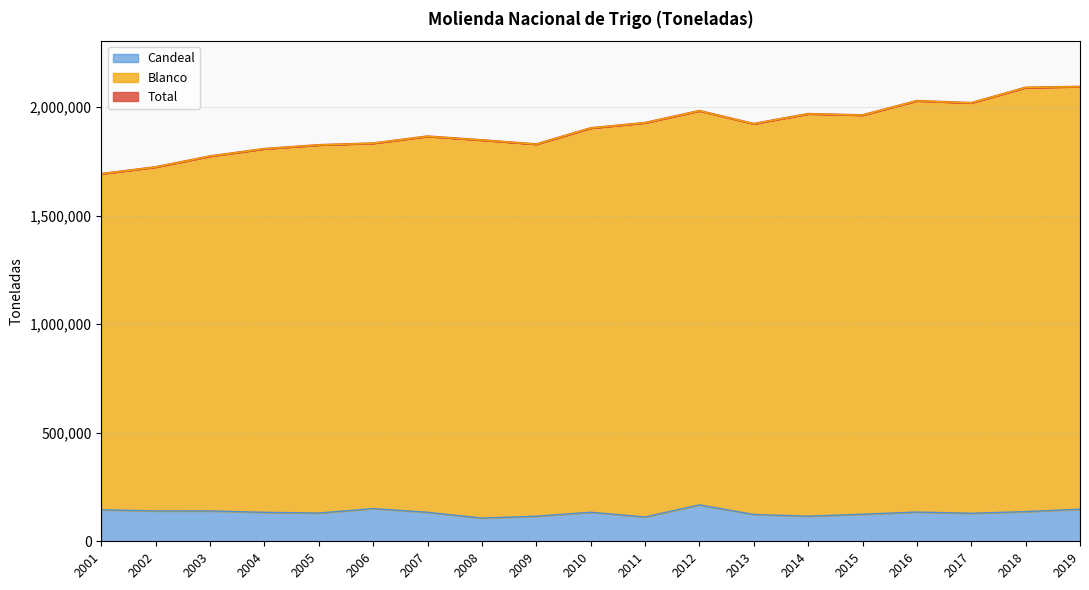

True or false: Total has more than 0 points higher than both neighbors.

True